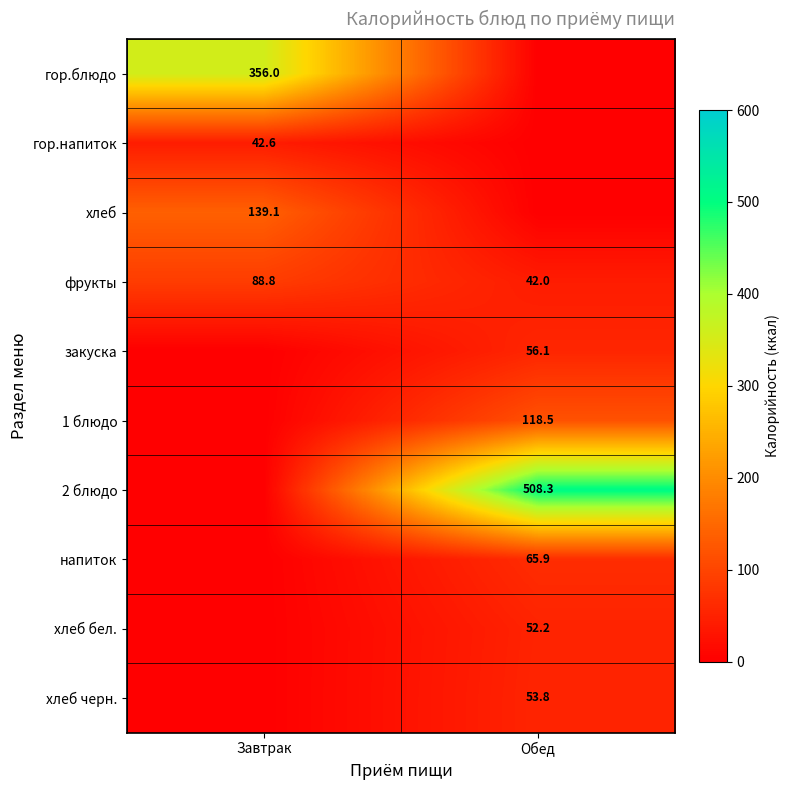

True or false: хлеб черн. has a value of 37.2 at Обед.

False